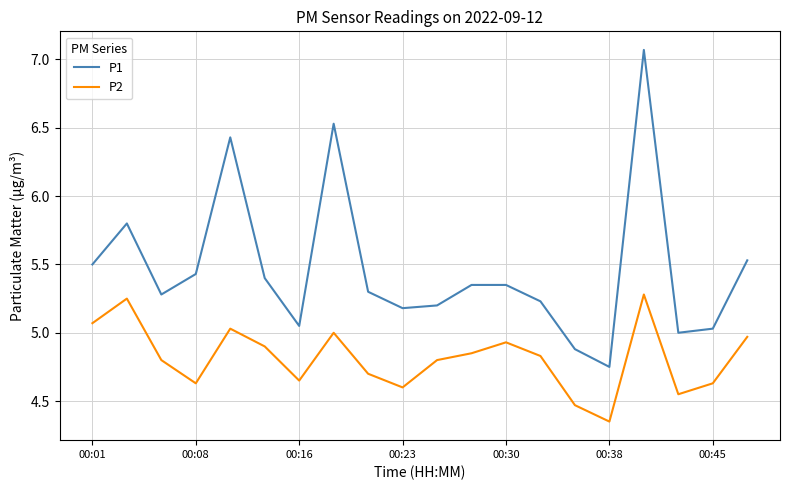

Is this an area chart (filled region under the line)?

No